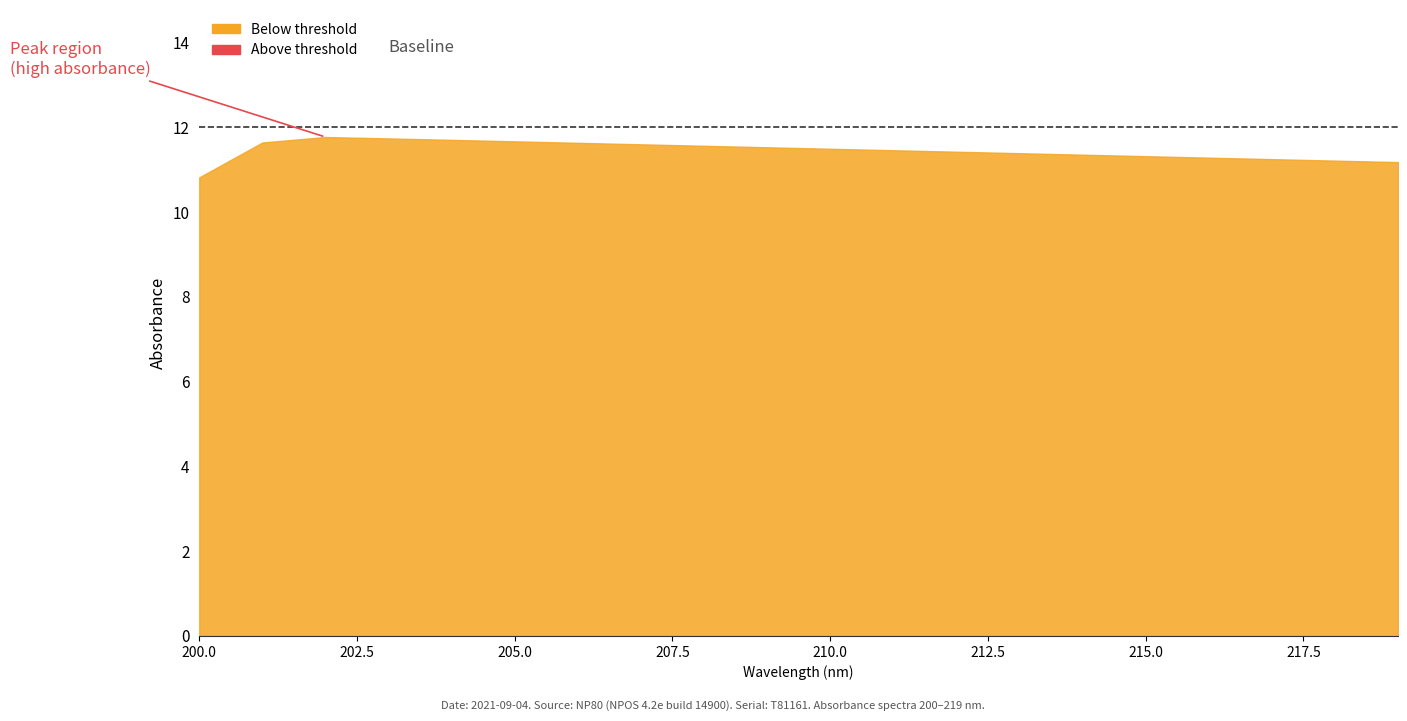

Does the chart display data point markers on the line(s)?

No